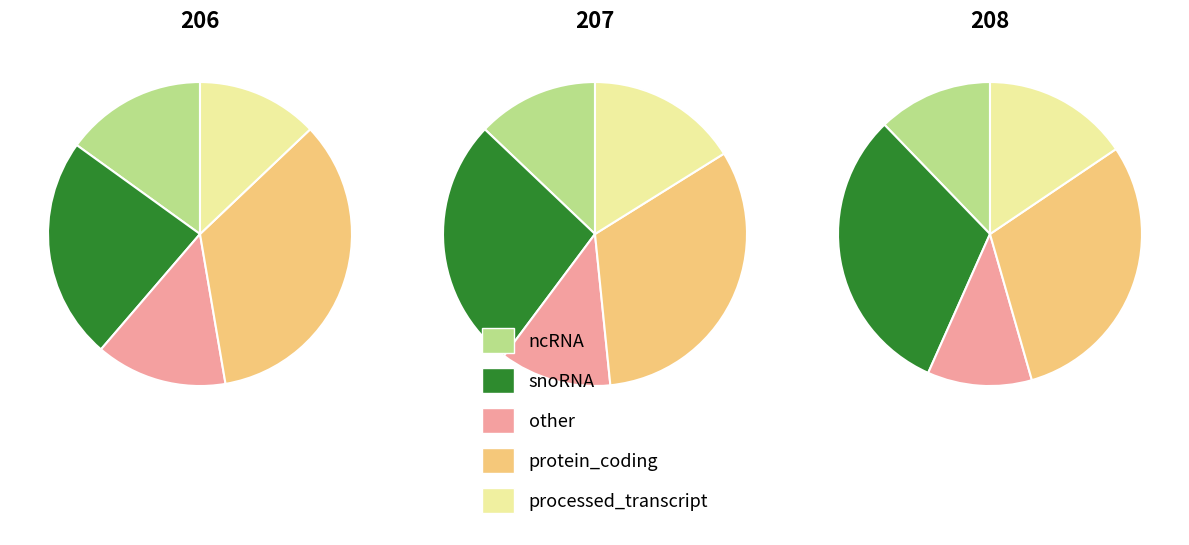

True or false: 2 accounts for 29% of the total.

False